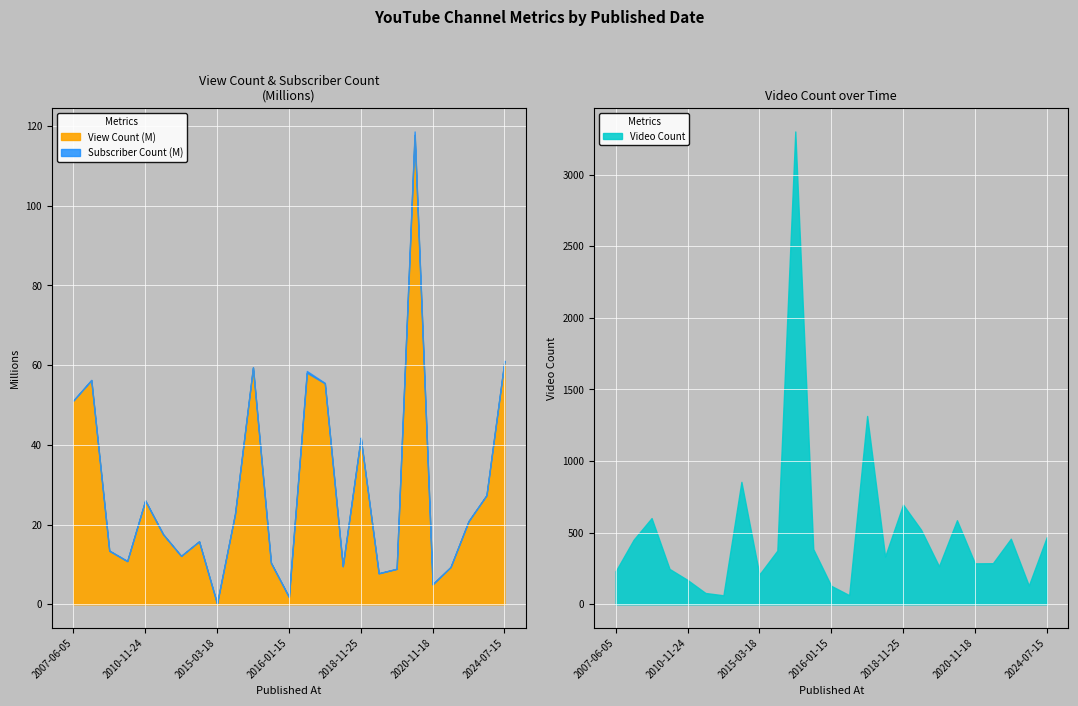

The value of Video Count at 2016-02-26 is 94. True or false?

False